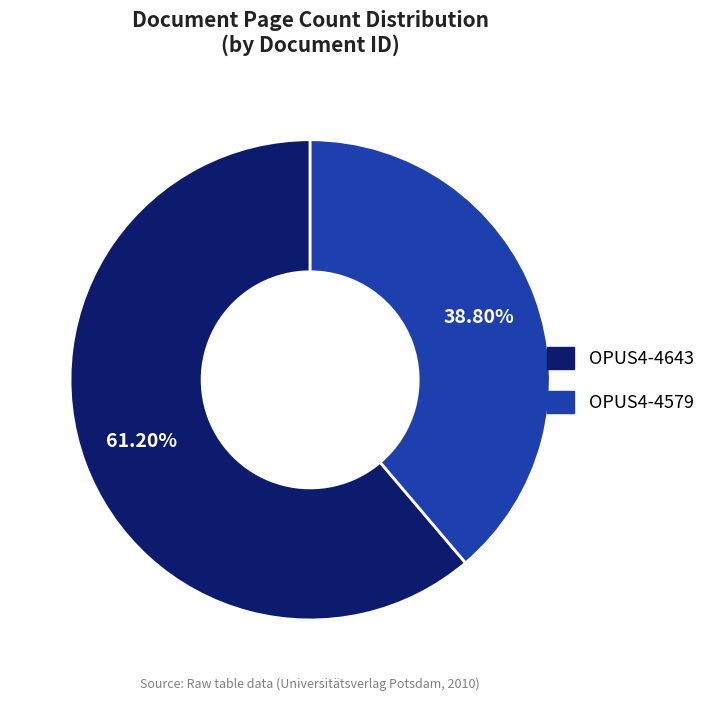

How many segments does this pie chart have?

2